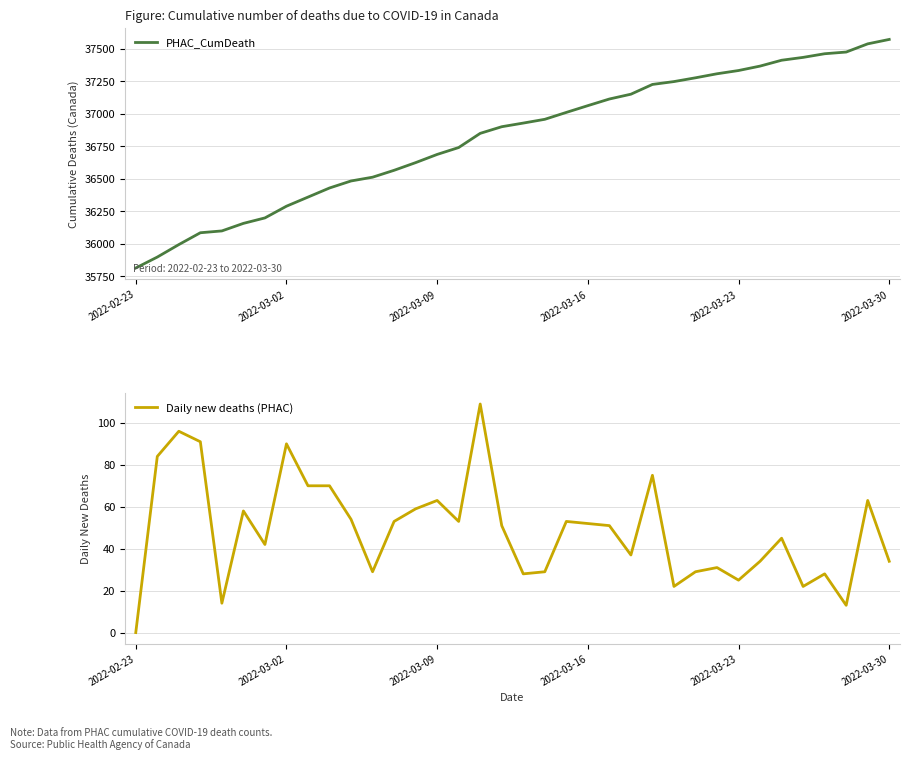

What are all the series names shown in the legend?

PHAC_CumDeath, Daily new deaths (PHAC)